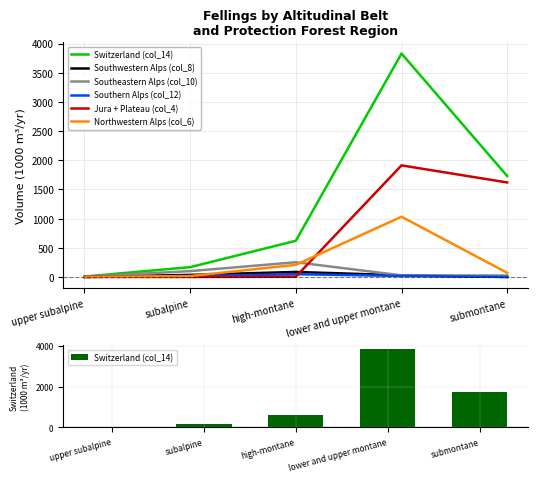

At which category is the sum across all series the highest?

lower and upper montane